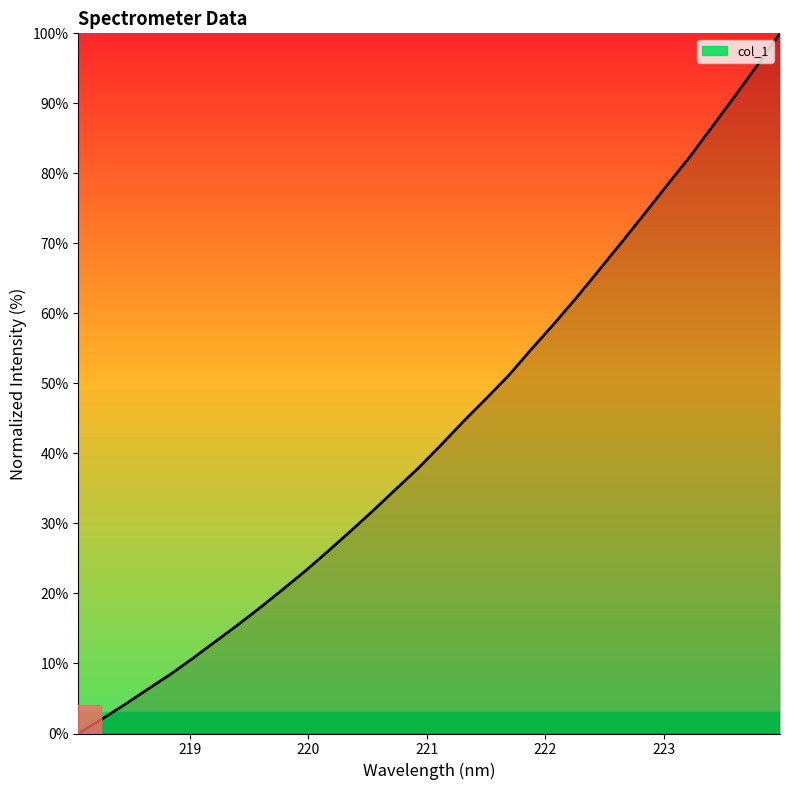

Does the chart have visible grid lines?

No